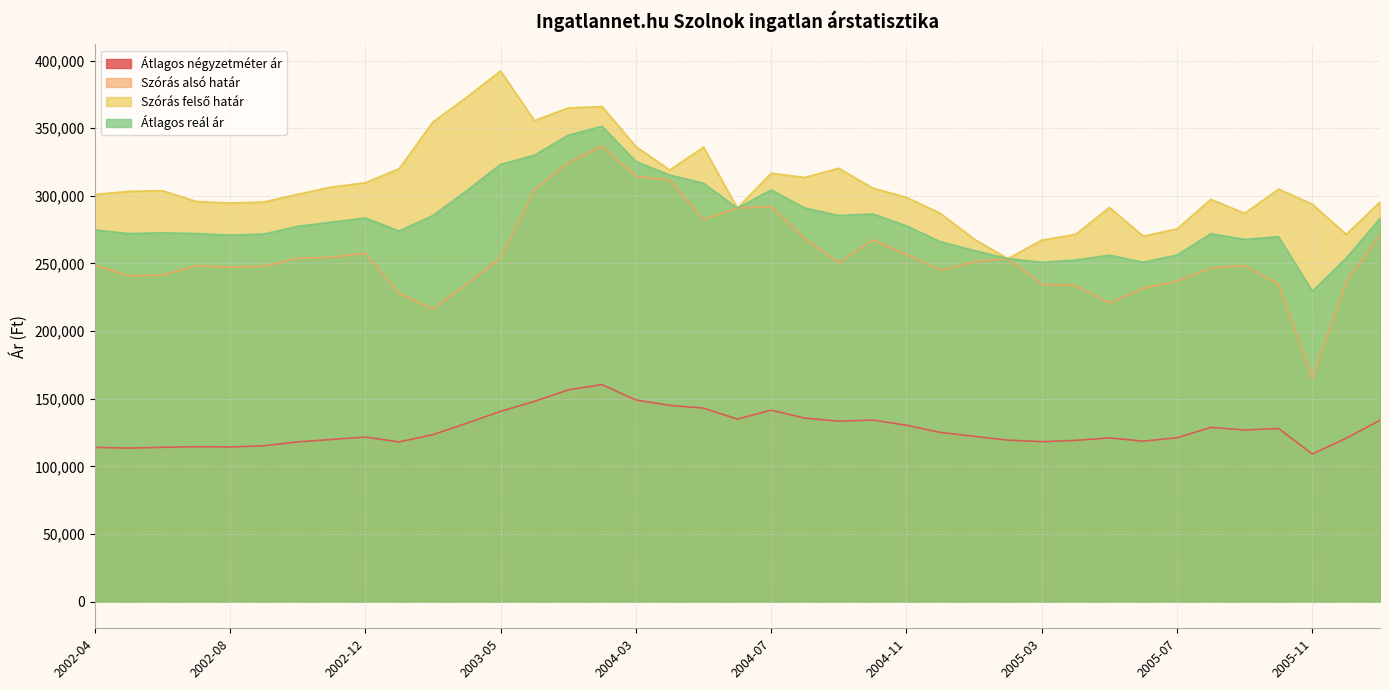

At how many categories does at least one series exceed 292971?

28